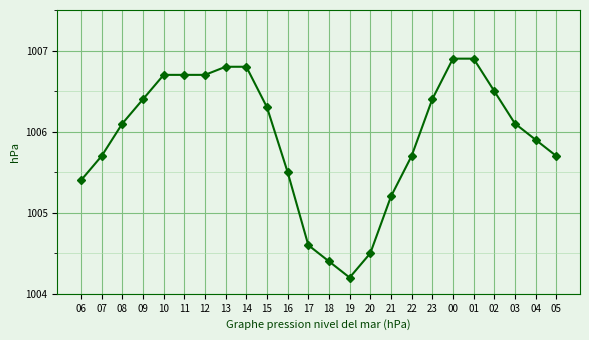

What is the difference between the values at 07 and 03?

0.4